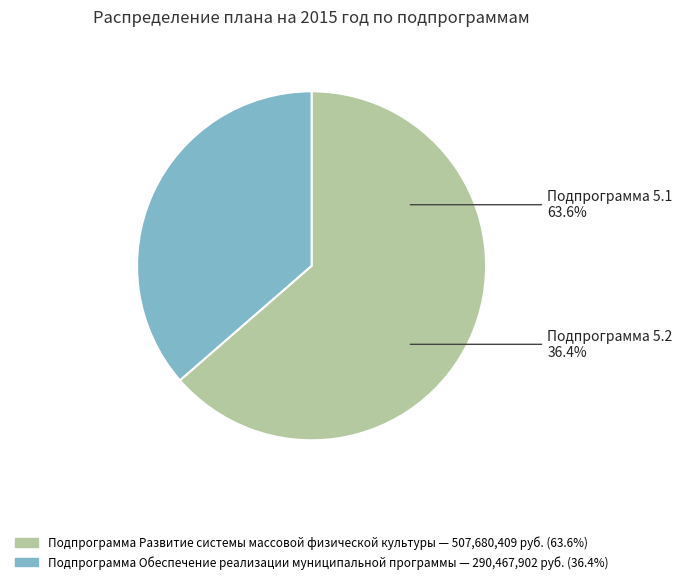

What percentage do Подпрограмма Развитие системы массовой физической культуры and Подпрограмма Обеспечение реализации муниципальной программы together represent?

100.0%